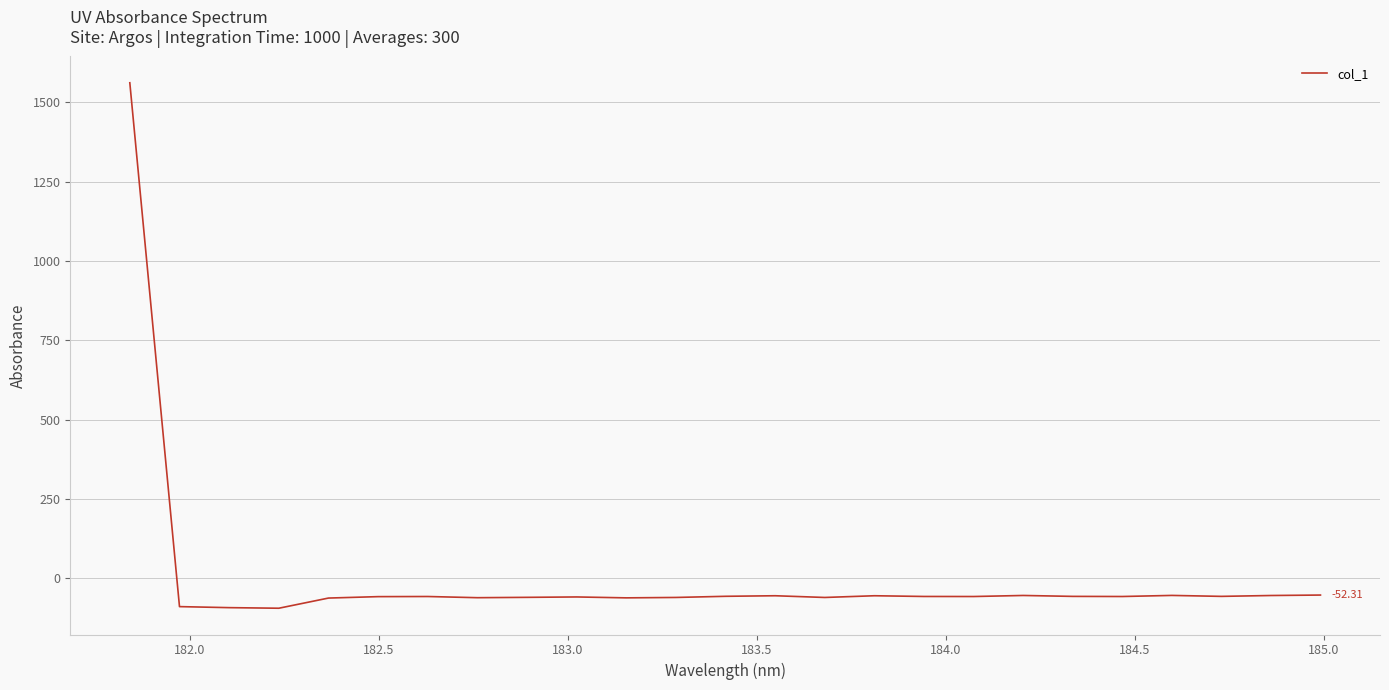

Reading left to right, transcribe all the data shown in this chart.

1562.0	-88.8	-92.0	-93.8	-61.8	-57.3	-56.9	-60.6	-59.5	-58.3	-61.1	-59.9	-56.3	-54.5	-59.9	-54.5	-56.8	-56.9	-53.6	-56.5	-56.9	-53.5	-56.5	-53.7	-52.3